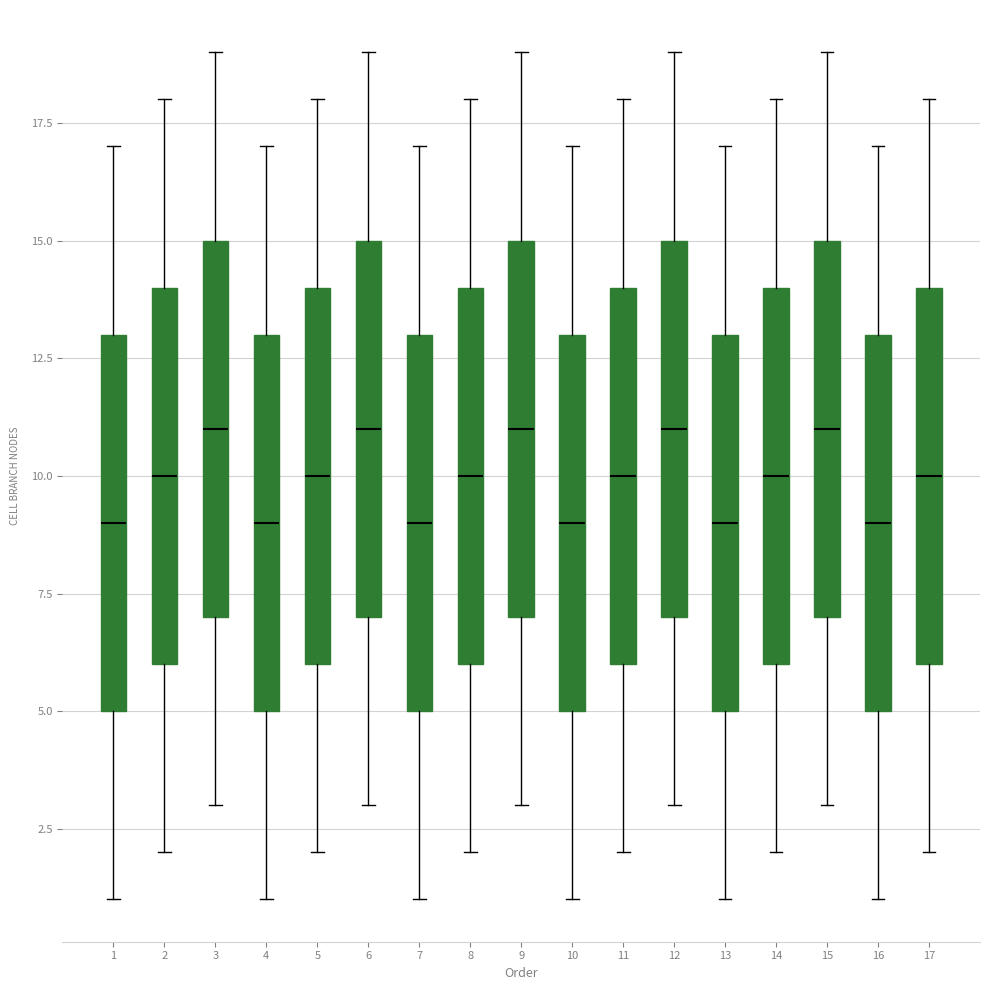

Reading left to right, read every box against the y-axis: the position of its median line, the range the box covers, and the ends of its whiskers. The values are not printed on the chart, so give them approximately, as read against the axis.

1: median 9, box 5 to 13, whiskers 1 to 17
2: median 10, box 6 to 14, whiskers 2 to 18
3: median 11, box 7 to 15, whiskers 3 to 19
4: median 9, box 5 to 13, whiskers 1 to 17
5: median 10, box 6 to 14, whiskers 2 to 18
6: median 11, box 7 to 15, whiskers 3 to 19
7: median 9, box 5 to 13, whiskers 1 to 17
8: median 10, box 6 to 14, whiskers 2 to 18
9: median 11, box 7 to 15, whiskers 3 to 19
10: median 9, box 5 to 13, whiskers 1 to 17
11: median 10, box 6 to 14, whiskers 2 to 18
12: median 11, box 7 to 15, whiskers 3 to 19
13: median 9, box 5 to 13, whiskers 1 to 17
14: median 10, box 6 to 14, whiskers 2 to 18
15: median 11, box 7 to 15, whiskers 3 to 19
16: median 9, box 5 to 13, whiskers 1 to 17
17: median 10, box 6 to 14, whiskers 2 to 18